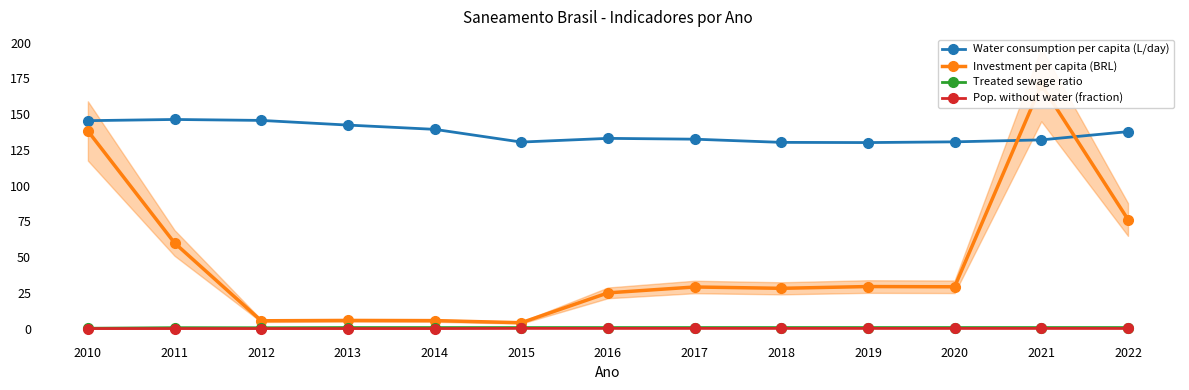

The value of Water consumption per capita (L/day) at 2020 is 54.4. True or false?

False